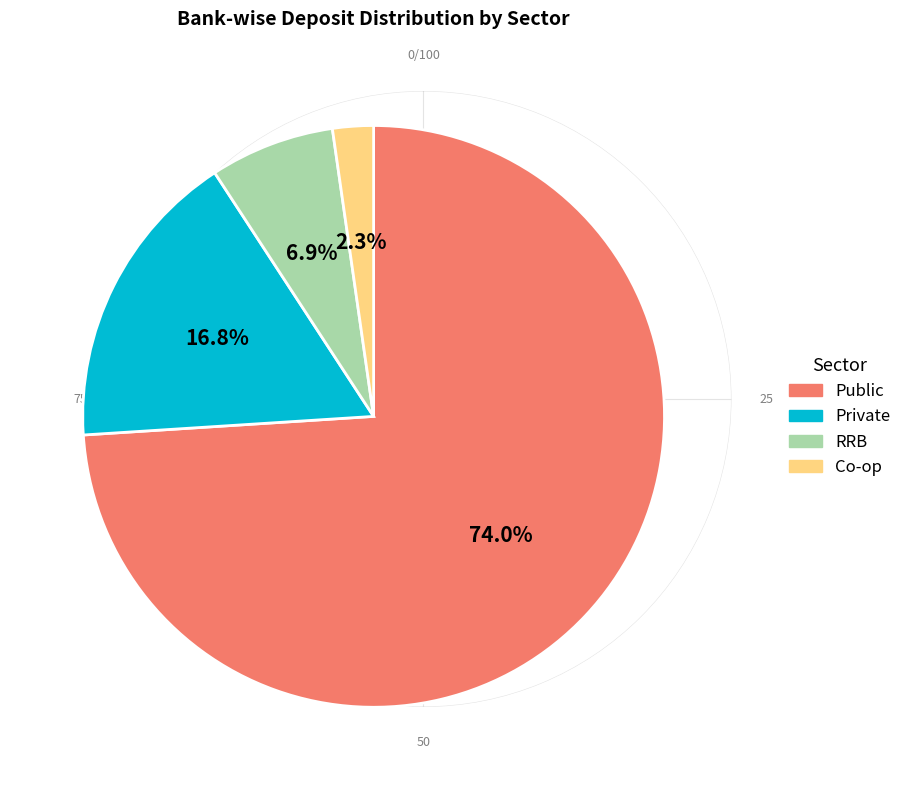

Between RRB and Co-op, which is larger?

RRB